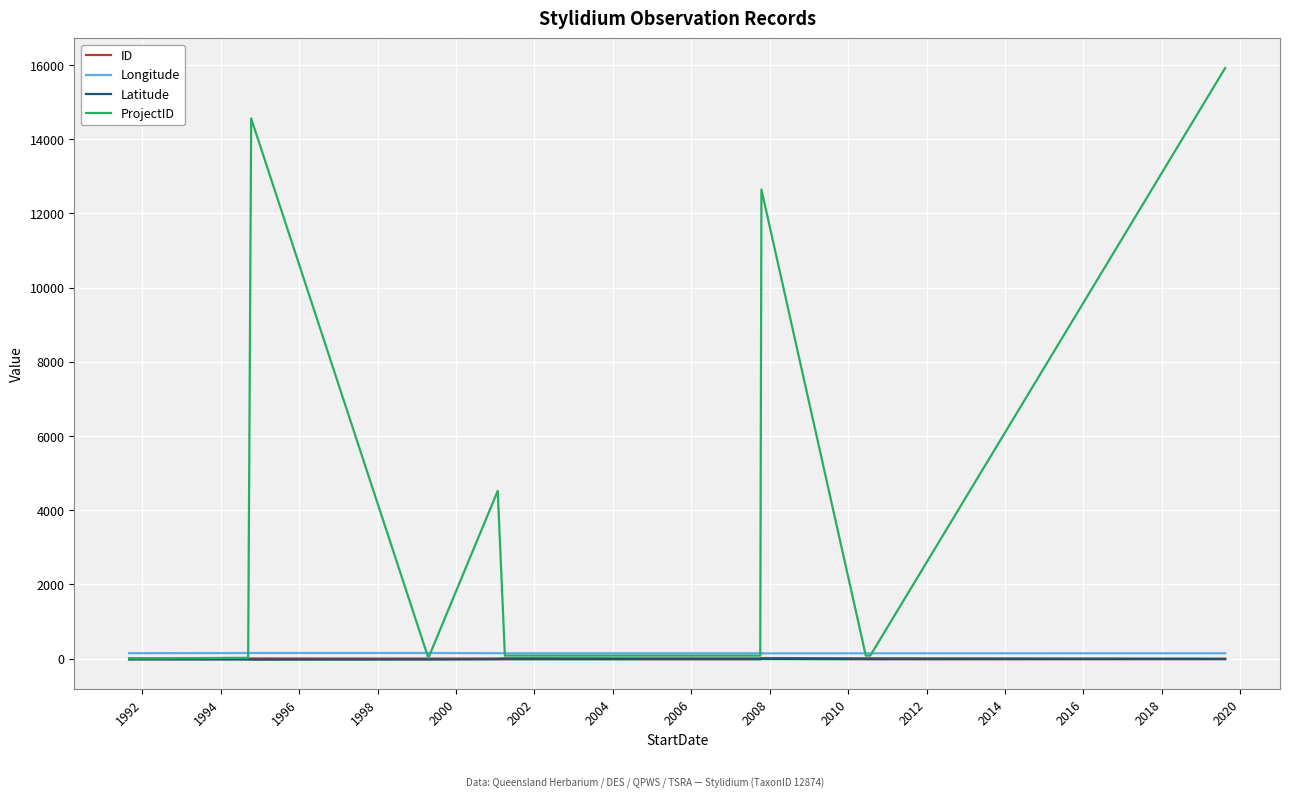

Between 2010 and 2004, which is larger?

2010